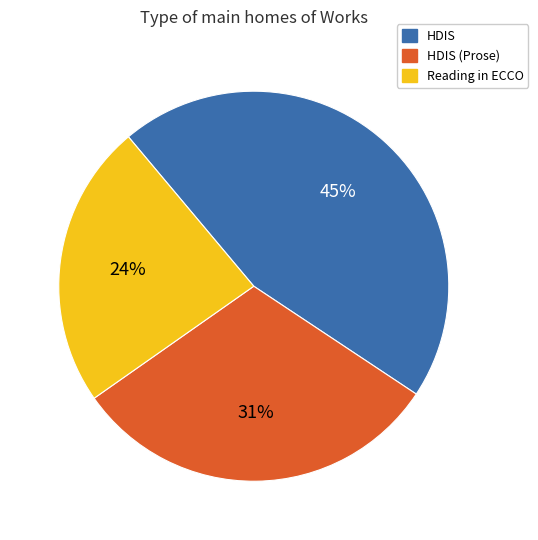

Which has a higher value, HDIS or Reading in ECCO?

HDIS